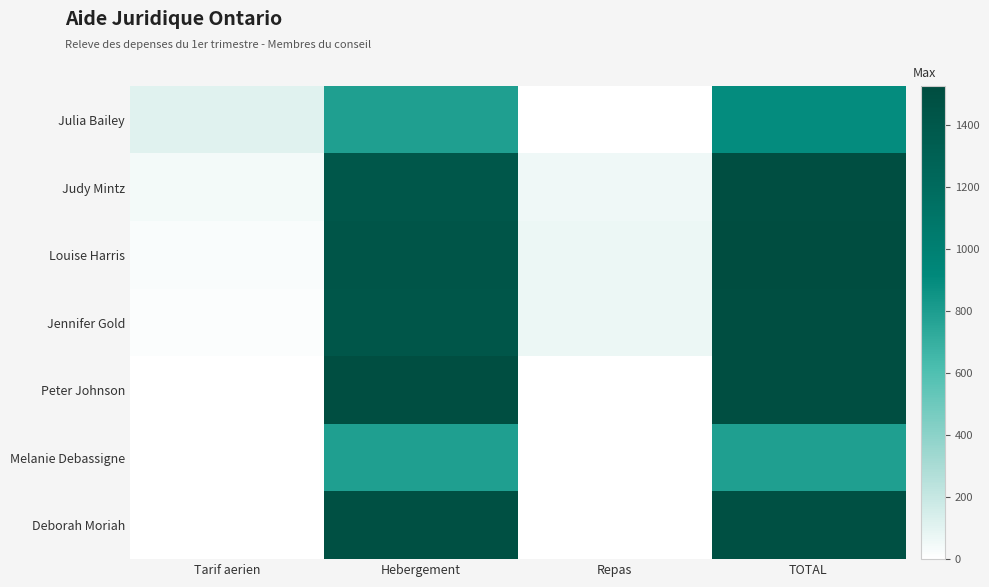

At Hebergement, list the series in order from largest to smallest.

Peter Johnson, Deborah Moriah, Louise Harris, Jennifer Gold, Judy Mintz, Julia Bailey, Melanie Debassigne